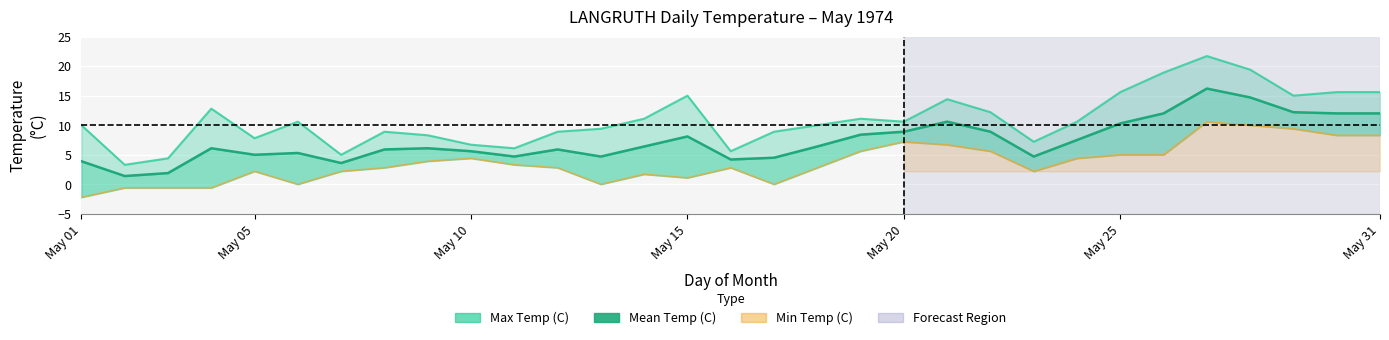

What is the minimum value shown in the chart?

-2.2